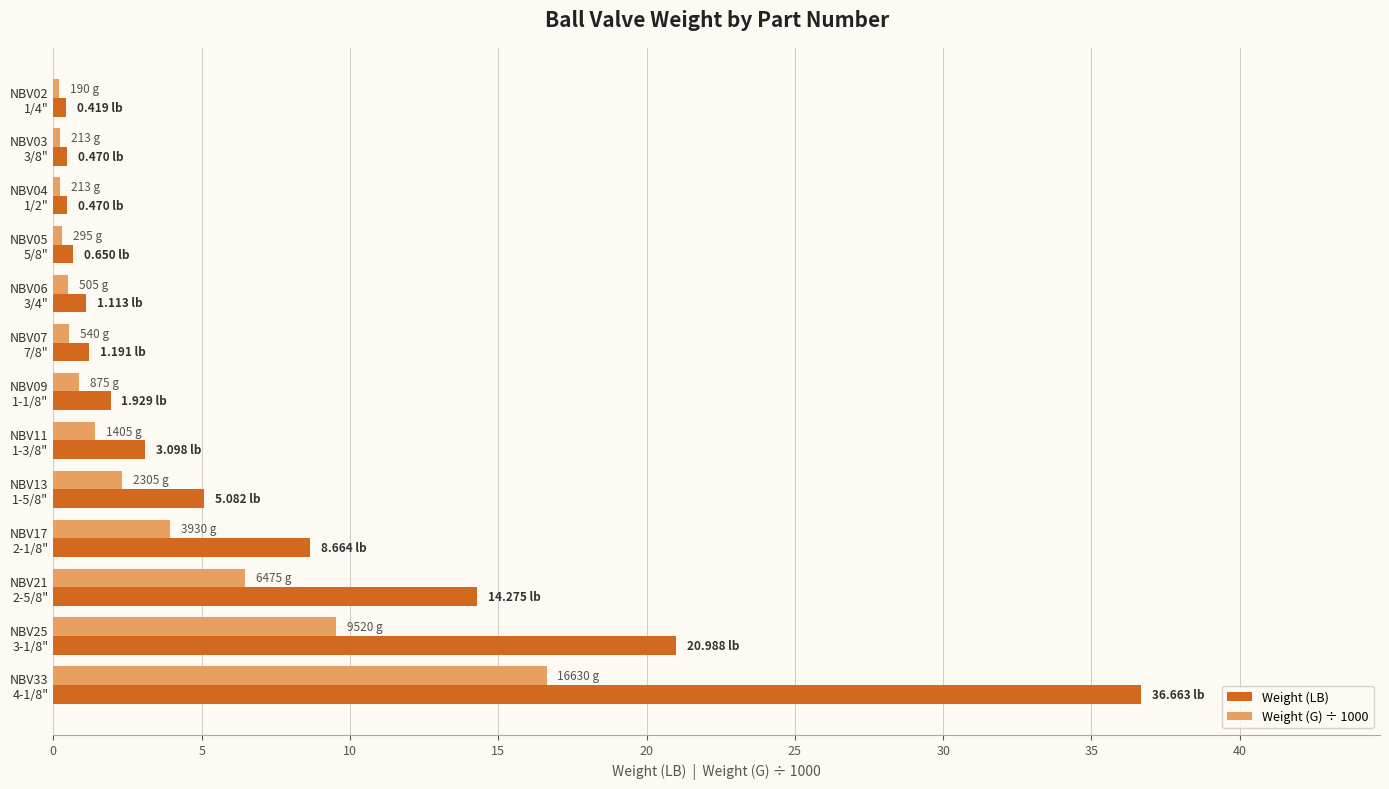

Which series has the largest total across all categories?

Weight (LB)